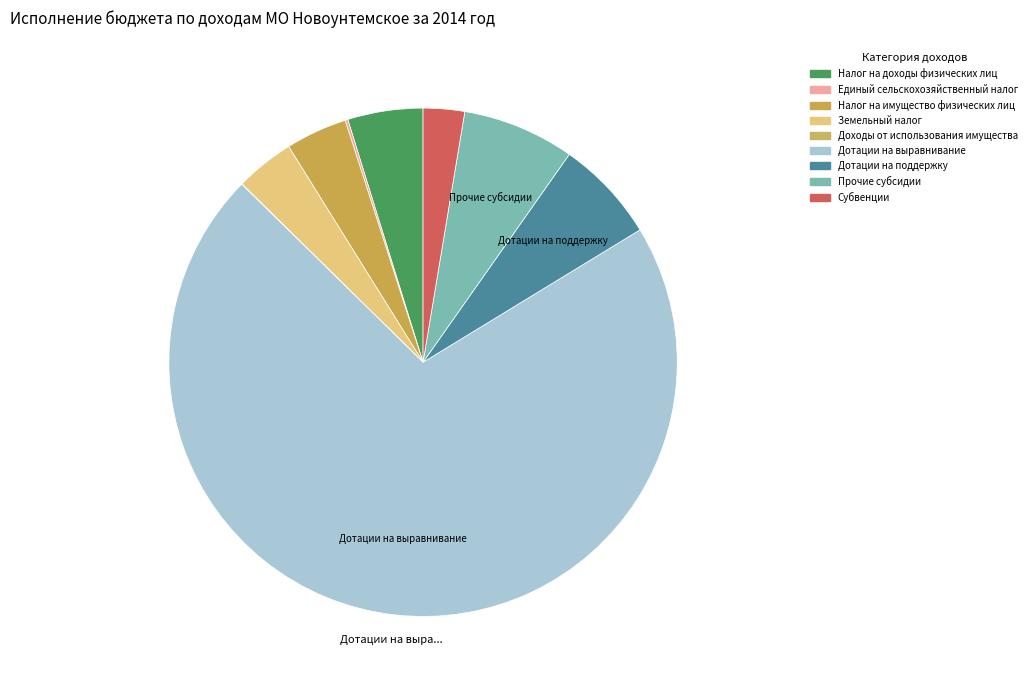

Which slice is the largest?

Дотации на выравнивание